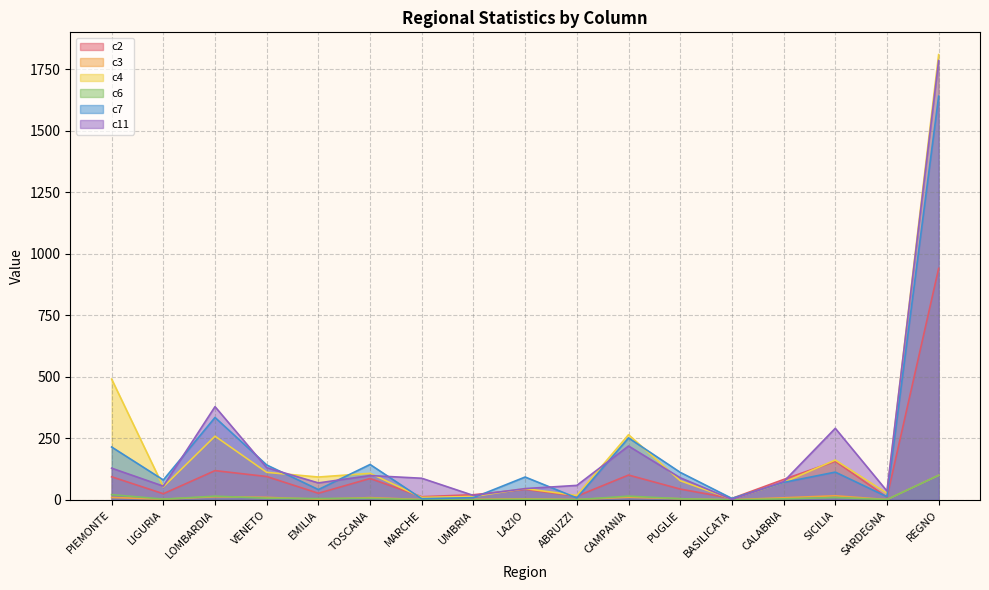

At which label does c11 reach its minimum?

BASILICATA